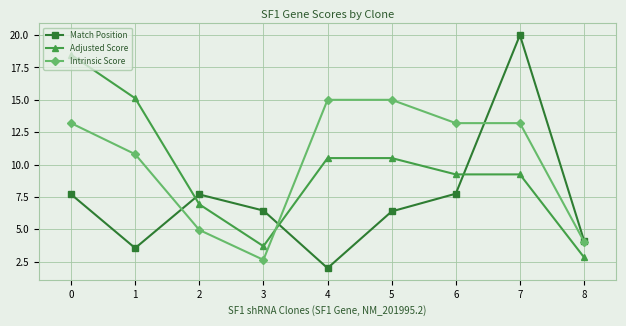

Which series changed the most between 3 and 4?

Intrinsic Score